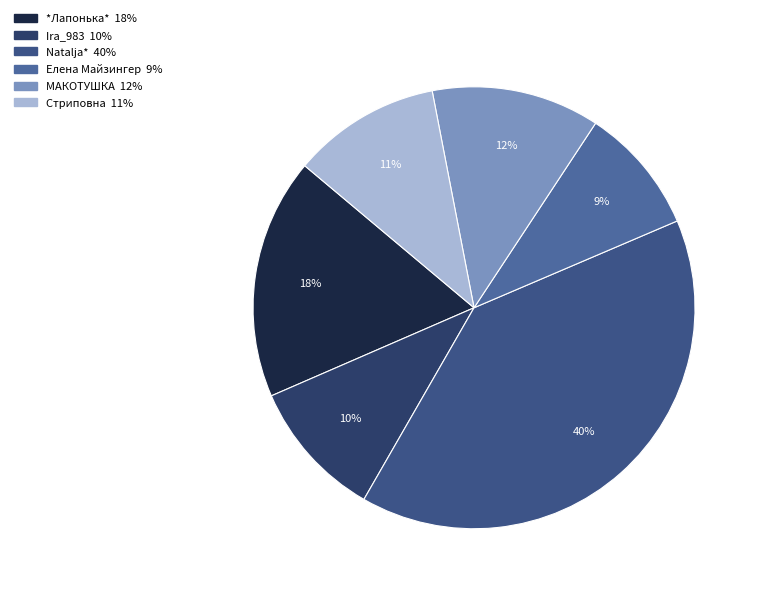

What percentage is the Natalja* slice, to the nearest percent?

40%